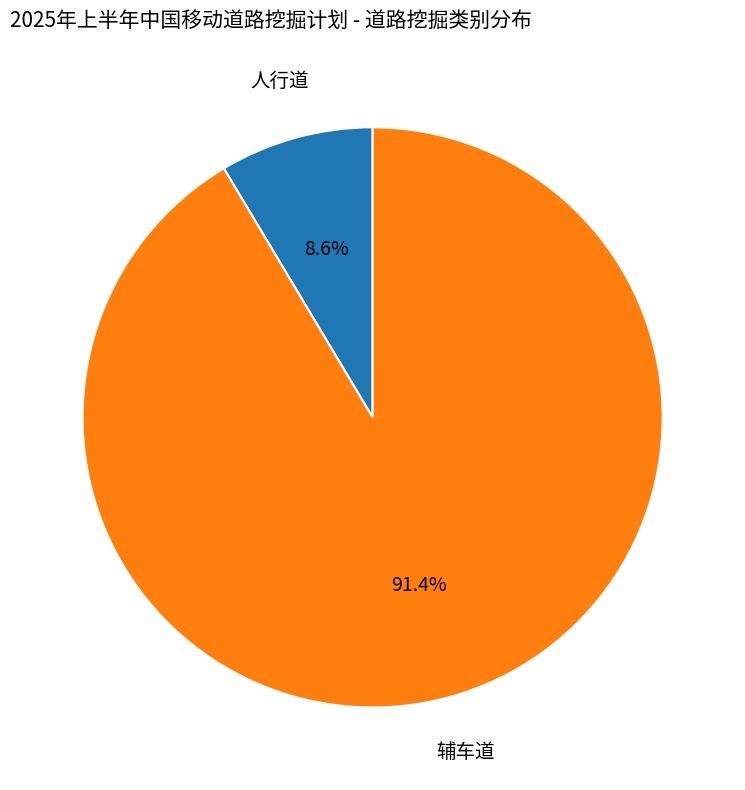

Does any single category account for the majority?

Yes